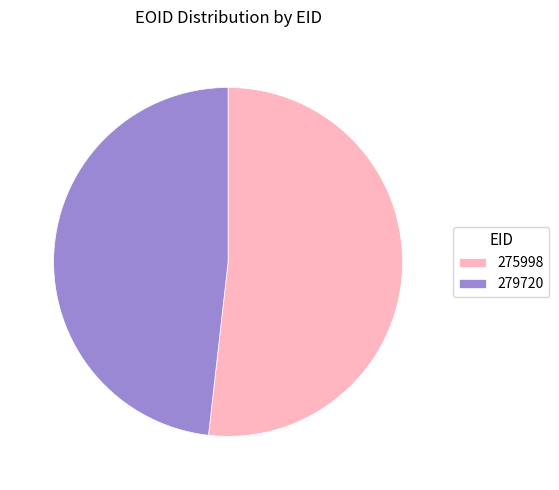

Does 279720 account for over 50% of the chart?

No